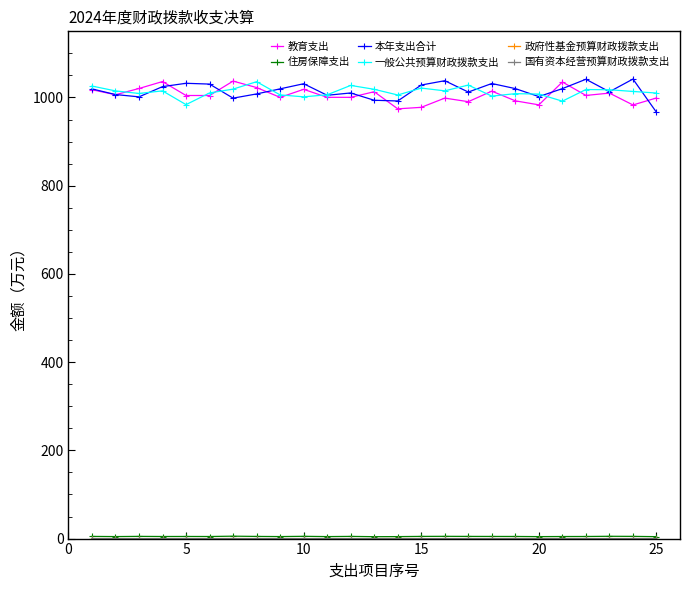

At how many categories does at least one series exceed 800?

25